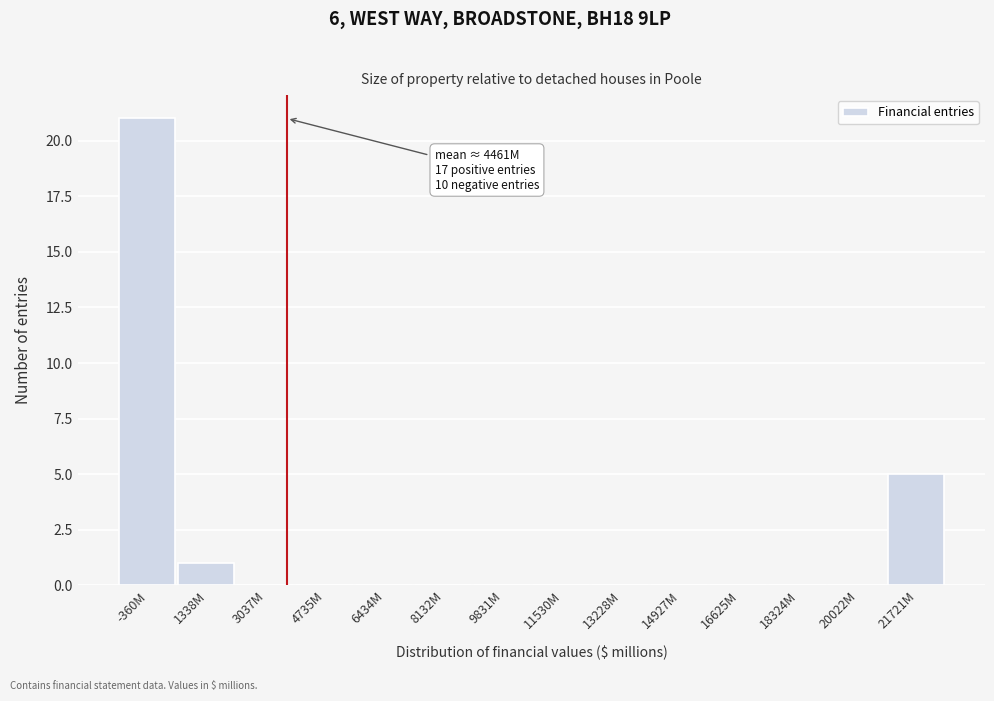

Reading left to right, transcribe all the data shown in this chart.

-360M=21	1338M=1	3037M=0	4735M=0	6434M=0	8132M=0	9831M=0	11530M=0	13228M=0	14927M=0	16625M=0	18324M=0	20022M=0	21721M=5